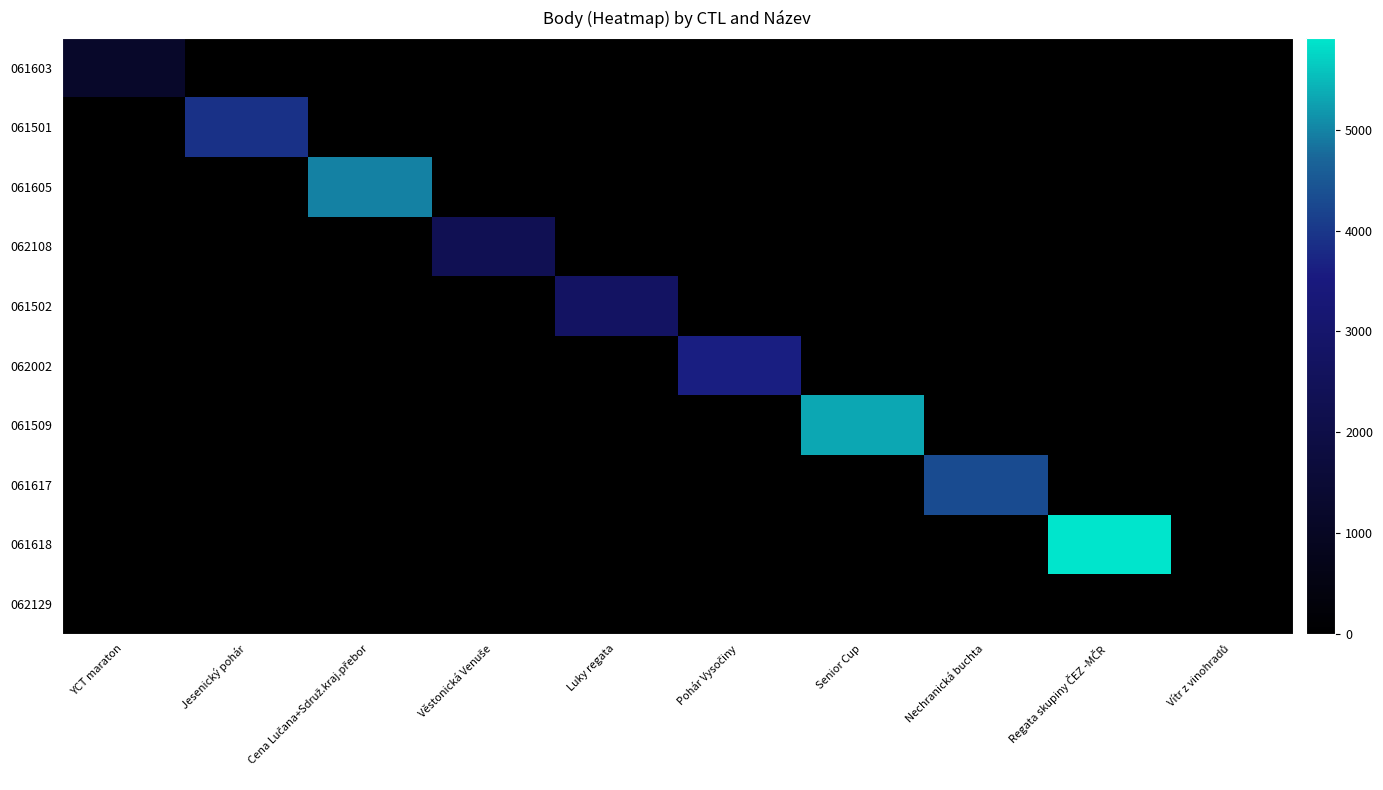

What is the spread (max minus min) of values at YCT maraton?

1180